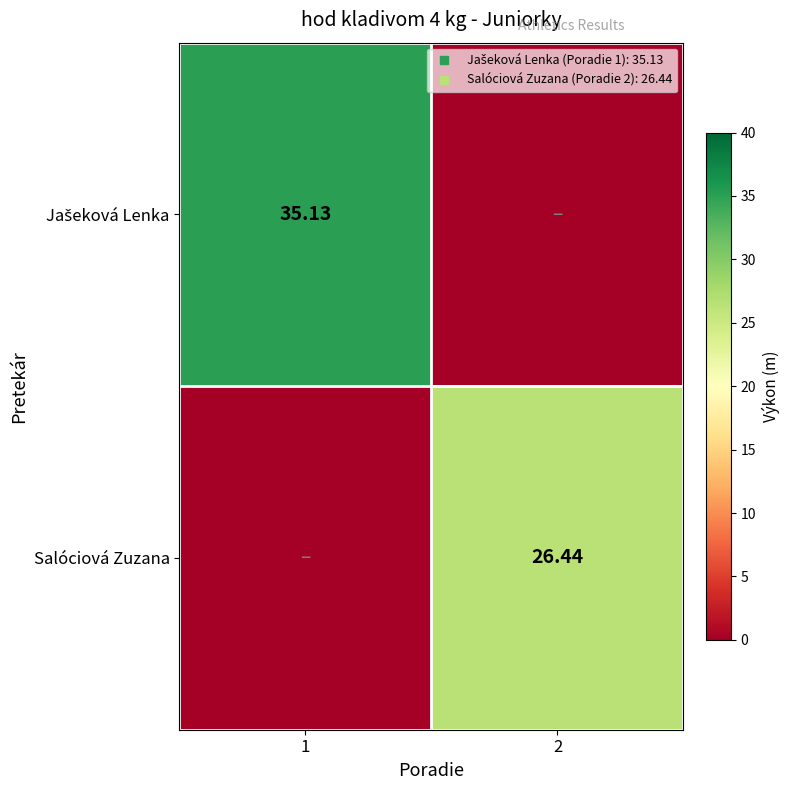

Which series changed the most between 1 and 2?

Jašeková Lenka